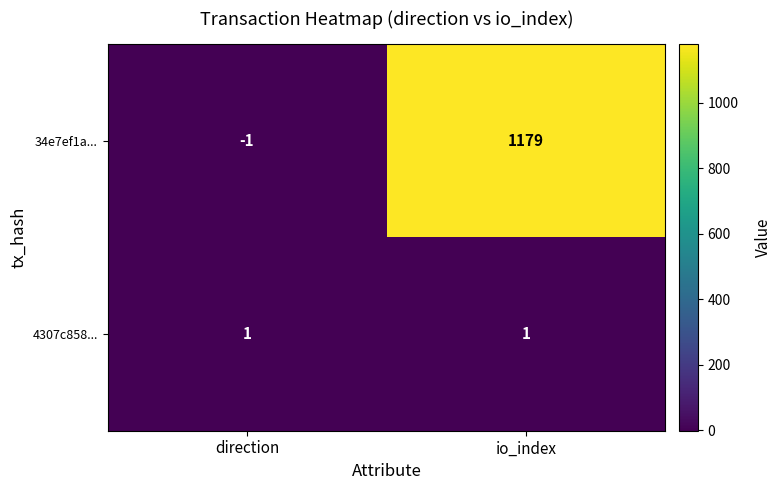

Between direction and io_index, which series saw the biggest shift?

34e7ef1a...